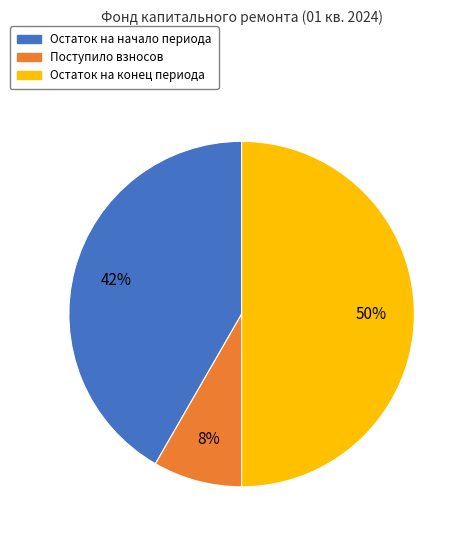

Is it true that Поступило взносов is 8% of the pie?

True